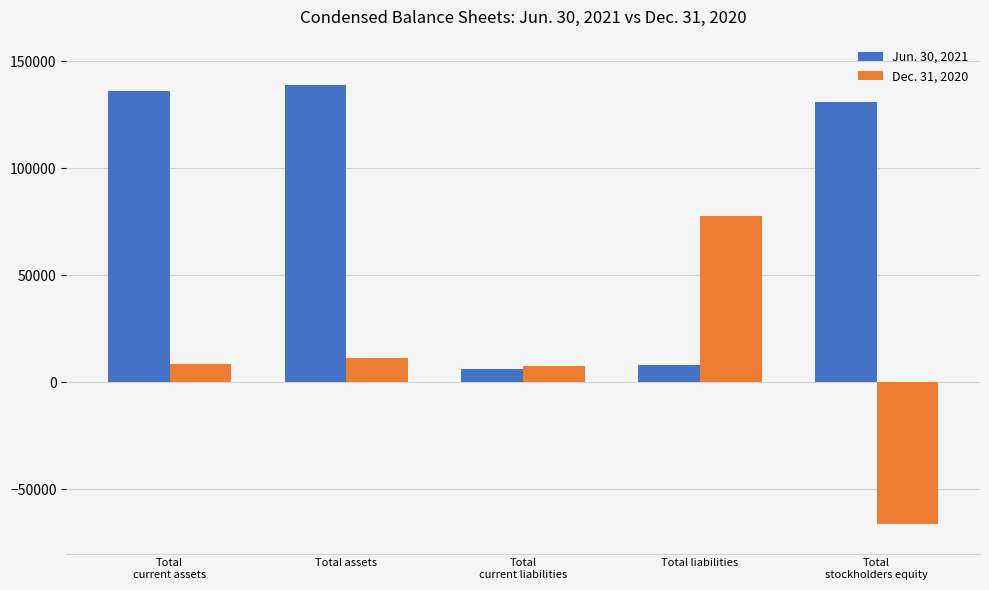

What is the difference between the second highest and minimum values in the Dec. 31, 2020 series?

77621